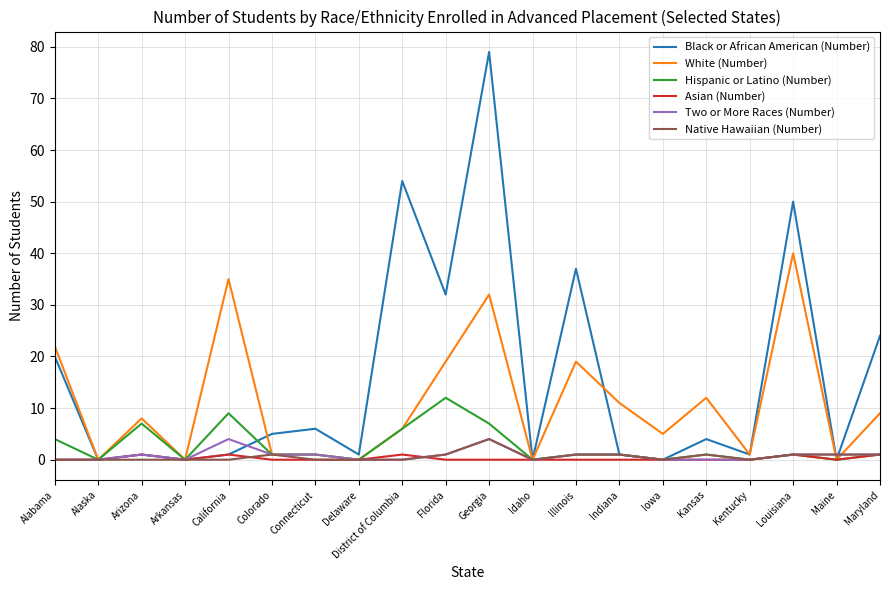

At which label does Hispanic or Latino (Number) first exceed 1?

Alabama